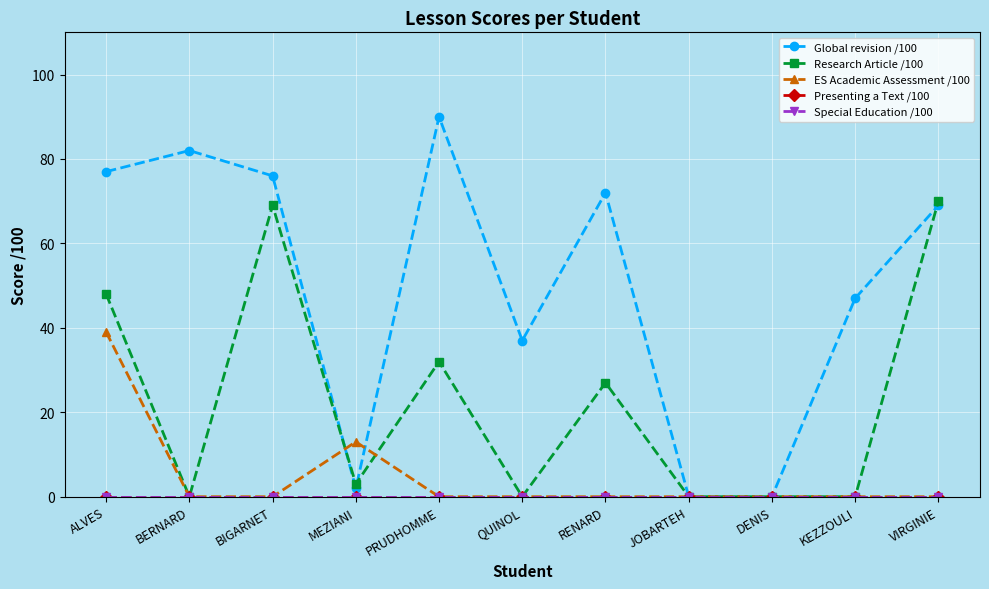

Is it true that ES Academic Assessment /100 equals 0 at QUINOL?

True